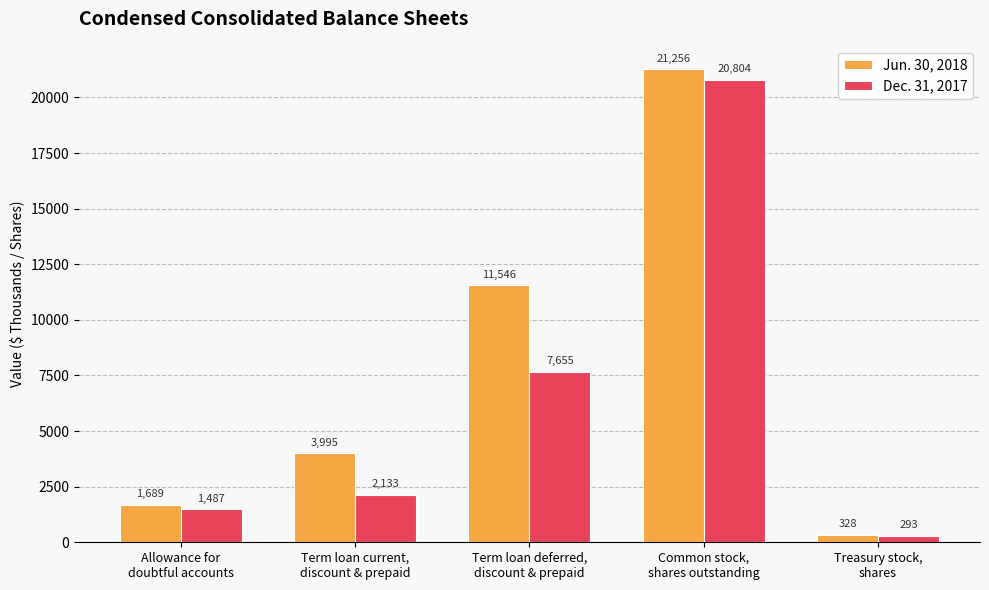

How many bars are there in total?

10